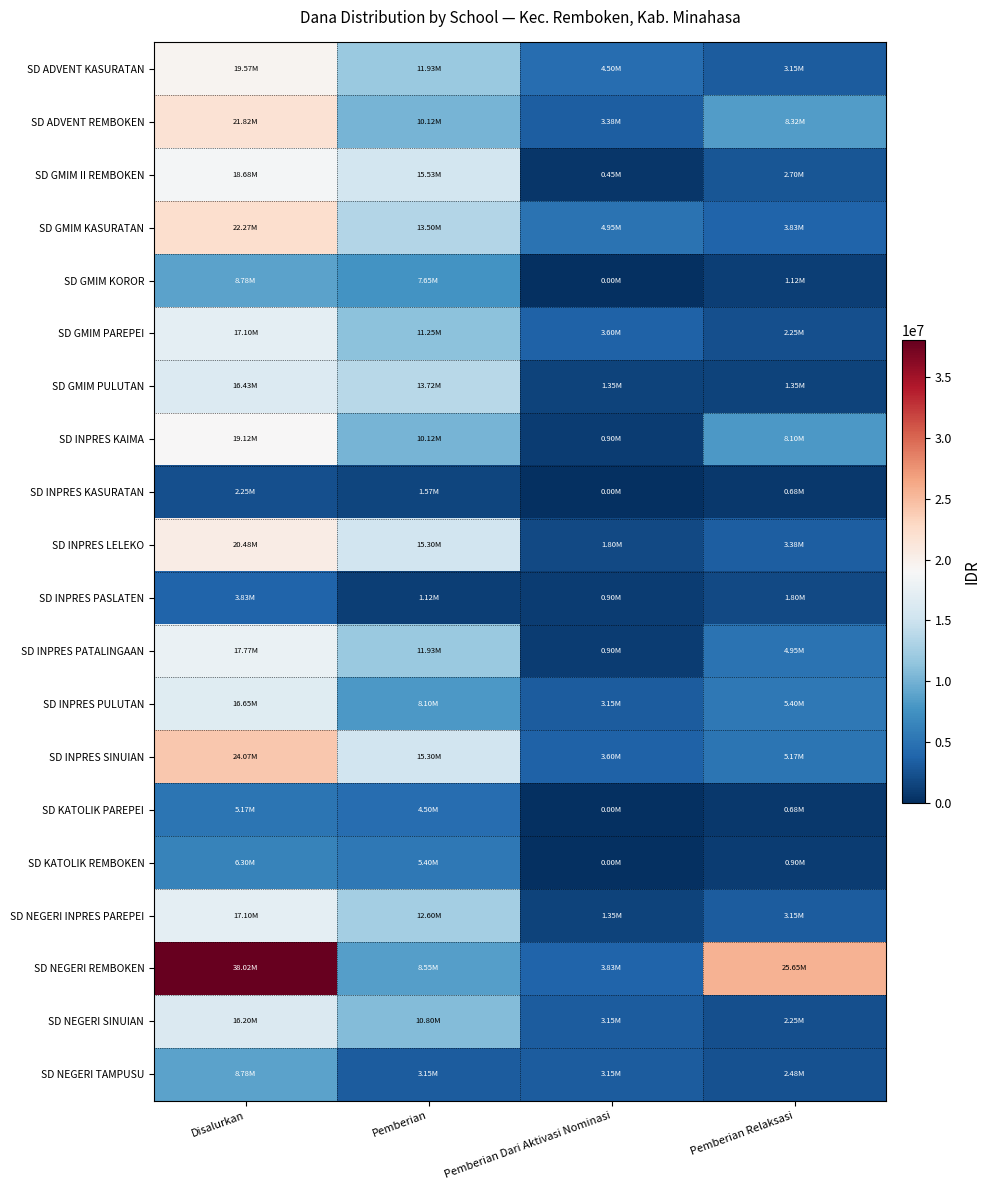

Reading left to right, extract all data points from this chart.

SD ADVENT KASURATAN: Disalurkan=19575000	Pemberian=11925000	Pemberian Dari Aktivasi Nominasi=4500000	Pemberian Relaksasi=3150000
SD ADVENT REMBOKEN: Disalurkan=21825000	Pemberian=10125000	Pemberian Dari Aktivasi Nominasi=3375000	Pemberian Relaksasi=8325000
SD GMIM II REMBOKEN: Disalurkan=18675000	Pemberian=15525000	Pemberian Dari Aktivasi Nominasi=450000	Pemberian Relaksasi=2700000
SD GMIM KASURATAN: Disalurkan=22275000	Pemberian=13500000	Pemberian Dari Aktivasi Nominasi=4950000	Pemberian Relaksasi=3825000
SD GMIM KOROR: Disalurkan=8775000	Pemberian=7650000	Pemberian Dari Aktivasi Nominasi=0	Pemberian Relaksasi=1125000
SD GMIM PAREPEI: Disalurkan=17100000	Pemberian=11250000	Pemberian Dari Aktivasi Nominasi=3600000	Pemberian Relaksasi=2250000
SD GMIM PULUTAN: Disalurkan=16425000	Pemberian=13725000	Pemberian Dari Aktivasi Nominasi=1350000	Pemberian Relaksasi=1350000
SD INPRES KAIMA: Disalurkan=19125000	Pemberian=10125000	Pemberian Dari Aktivasi Nominasi=900000	Pemberian Relaksasi=8100000
SD INPRES KASURATAN: Disalurkan=2250000	Pemberian=1575000	Pemberian Dari Aktivasi Nominasi=0	Pemberian Relaksasi=675000
SD INPRES LELEKO: Disalurkan=20475000	Pemberian=15300000	Pemberian Dari Aktivasi Nominasi=1800000	Pemberian Relaksasi=3375000
SD INPRES PASLATEN: Disalurkan=3825000	Pemberian=1125000	Pemberian Dari Aktivasi Nominasi=900000	Pemberian Relaksasi=1800000
SD INPRES PATALINGAAN: Disalurkan=17775000	Pemberian=11925000	Pemberian Dari Aktivasi Nominasi=900000	Pemberian Relaksasi=4950000
SD INPRES PULUTAN: Disalurkan=16650000	Pemberian=8100000	Pemberian Dari Aktivasi Nominasi=3150000	Pemberian Relaksasi=5400000
SD INPRES SINUIAN: Disalurkan=24075000	Pemberian=15300000	Pemberian Dari Aktivasi Nominasi=3600000	Pemberian Relaksasi=5175000
SD KATOLIK PAREPEI: Disalurkan=5175000	Pemberian=4500000	Pemberian Dari Aktivasi Nominasi=0	Pemberian Relaksasi=675000
SD KATOLIK REMBOKEN: Disalurkan=6300000	Pemberian=5400000	Pemberian Dari Aktivasi Nominasi=0	Pemberian Relaksasi=900000
SD NEGERI INPRES PAREPEI: Disalurkan=17100000	Pemberian=12600000	Pemberian Dari Aktivasi Nominasi=1350000	Pemberian Relaksasi=3150000
SD NEGERI REMBOKEN: Disalurkan=38025000	Pemberian=8550000	Pemberian Dari Aktivasi Nominasi=3825000	Pemberian Relaksasi=25650000
SD NEGERI SINUIAN: Disalurkan=16200000	Pemberian=10800000	Pemberian Dari Aktivasi Nominasi=3150000	Pemberian Relaksasi=2250000
SD NEGERI TAMPUSU: Disalurkan=8775000	Pemberian=3150000	Pemberian Dari Aktivasi Nominasi=3150000	Pemberian Relaksasi=2475000